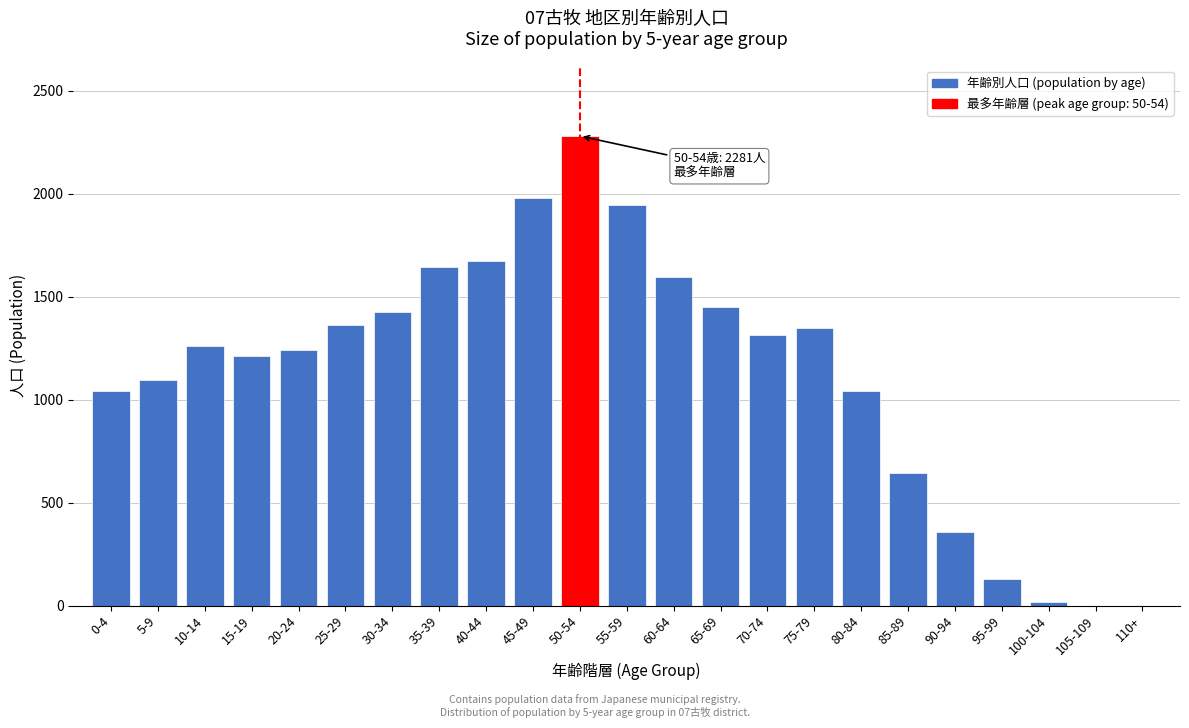

What is the sum of all values?

26072